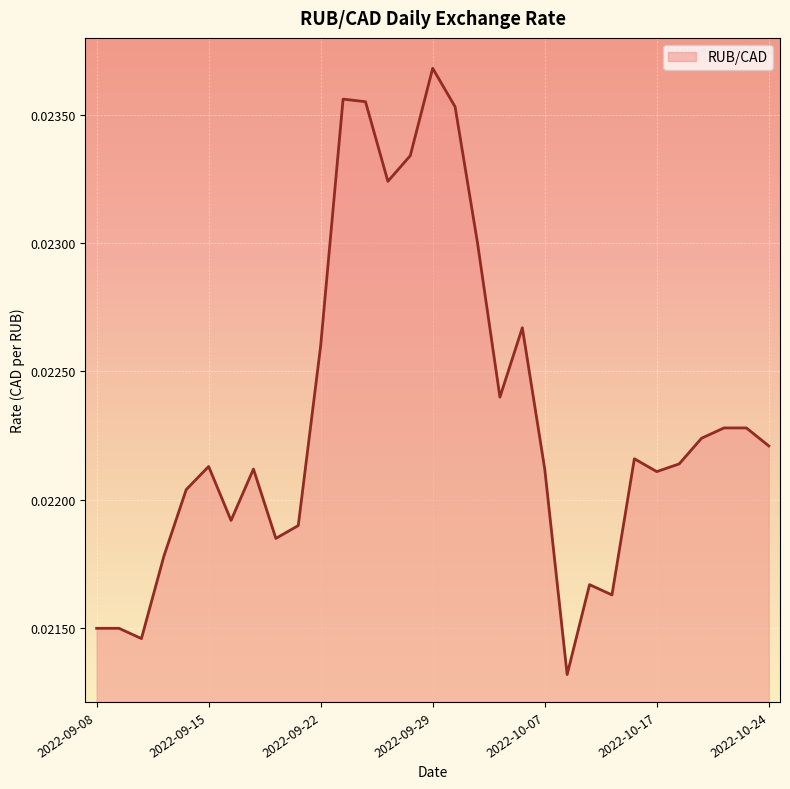

How many lines are shown in the chart?

1